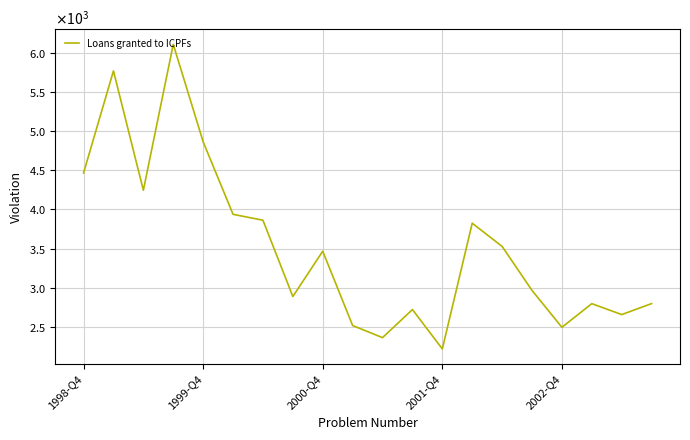

What is the label of the 20th point from the right?

1998-Q4